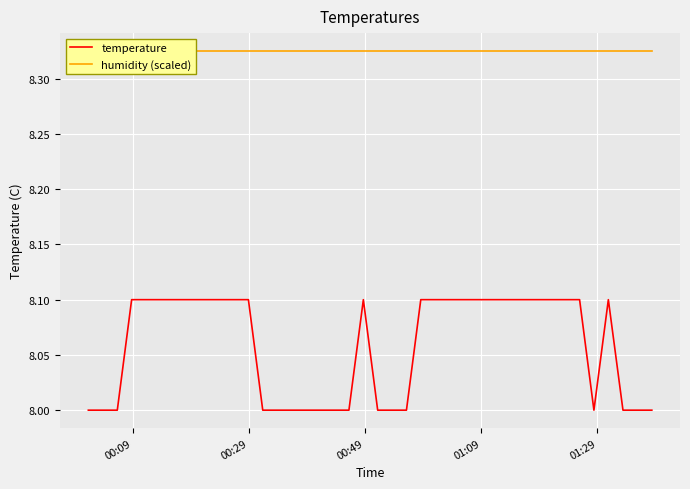

What is the maximum value for temperature?

8.1